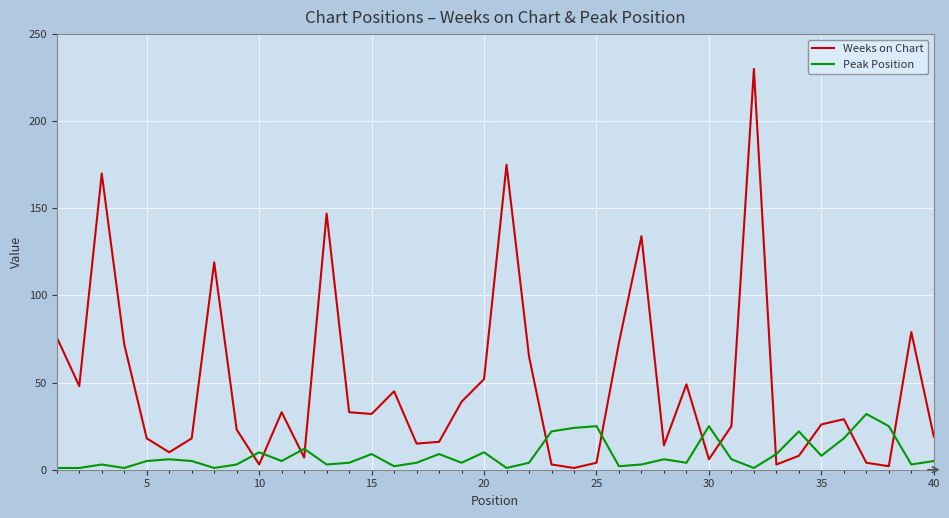

Which series has the largest total across all categories?

Weeks on Chart